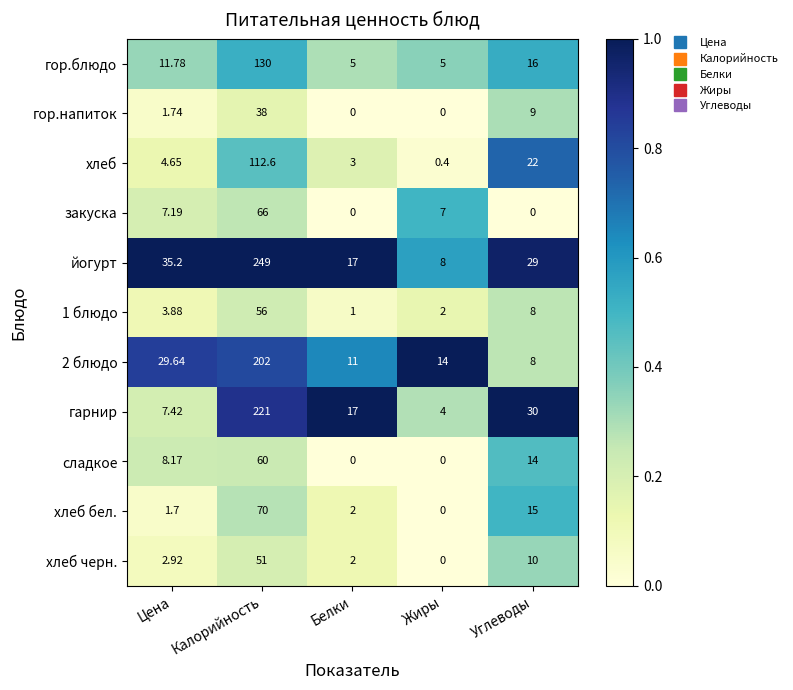

Where does the йогурт series first go above 29?

Цена